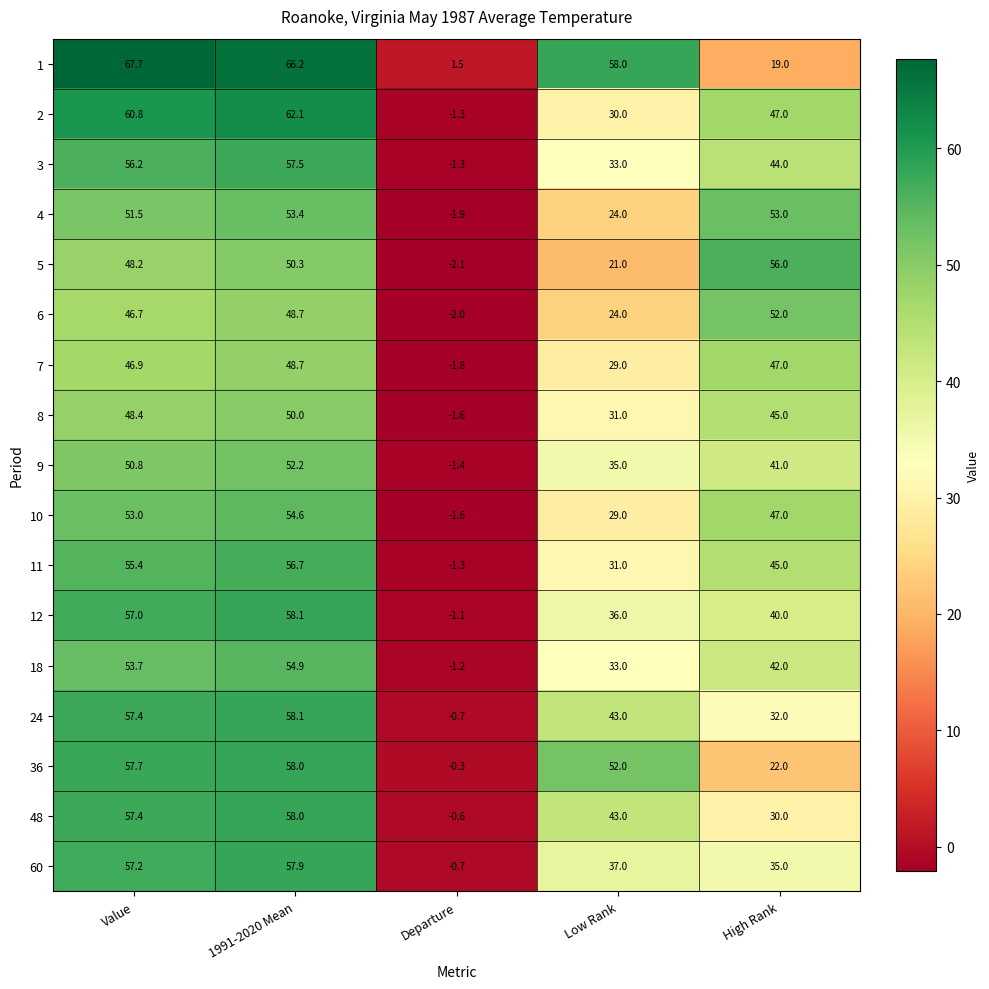

At how many categories does at least one series exceed 23?

4